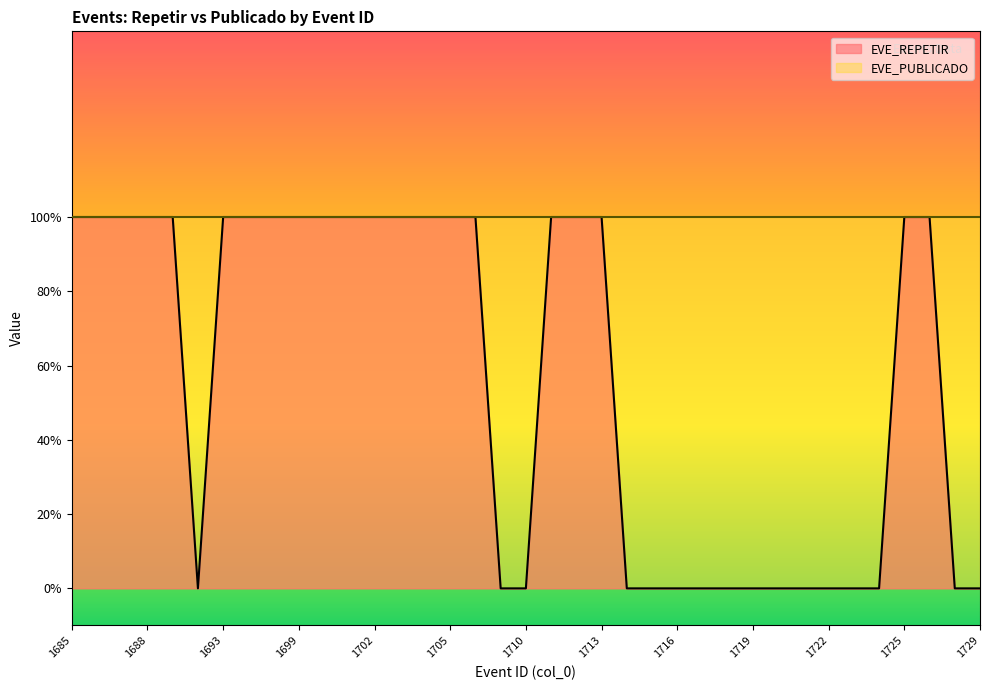

Reading left to right, transcribe all the data shown in this chart.

1	1	1	1	1	0	1	1	1	1	1	1	1	1	1	1	1	0	0	1	1	1	0	0	0	0	0	0	0	0	0	0	0	1	1	0	0